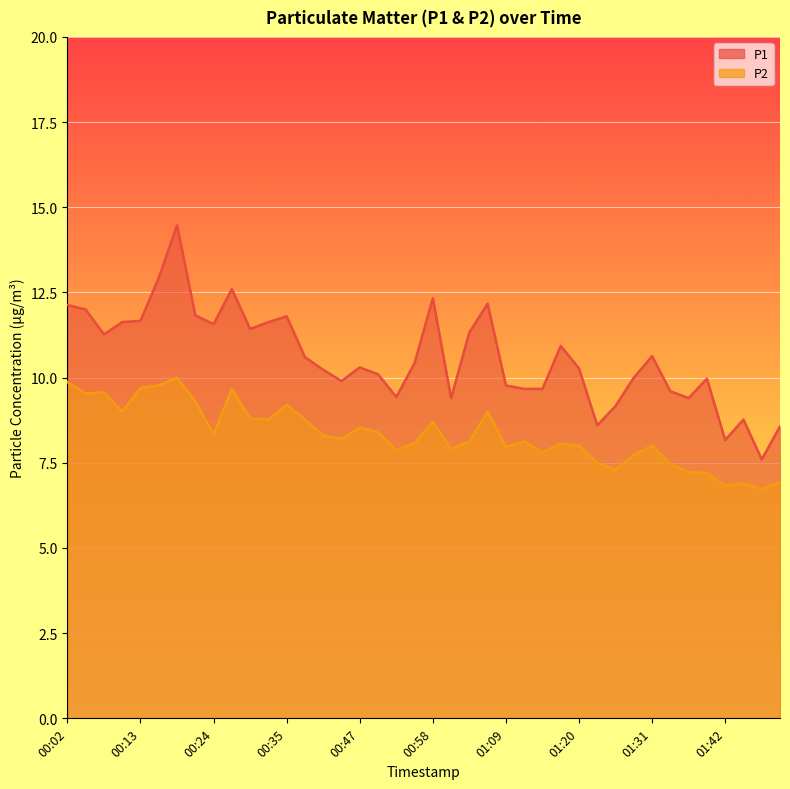

List the series in order of their overall mean, lowest first.

P2, P1